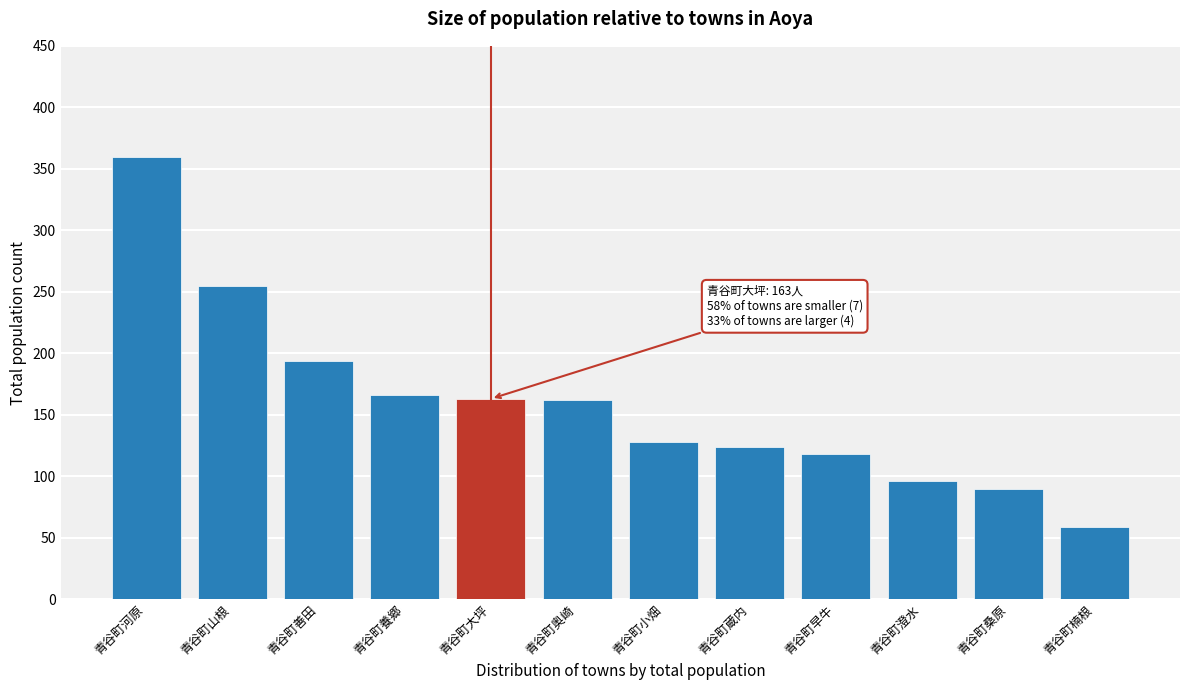

Which label corresponds to the smallest value in the chart?

青谷町楠根